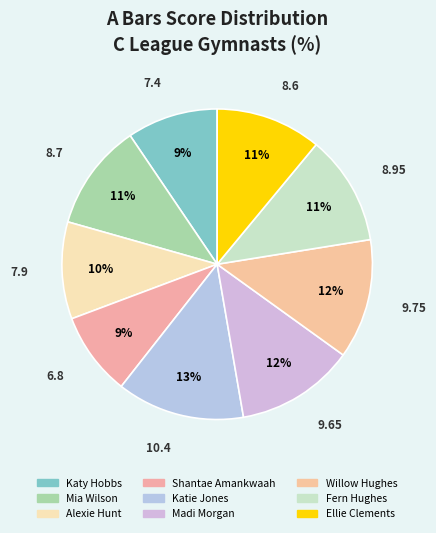

To the nearest percent, what portion does Katie Jones represent?

13%